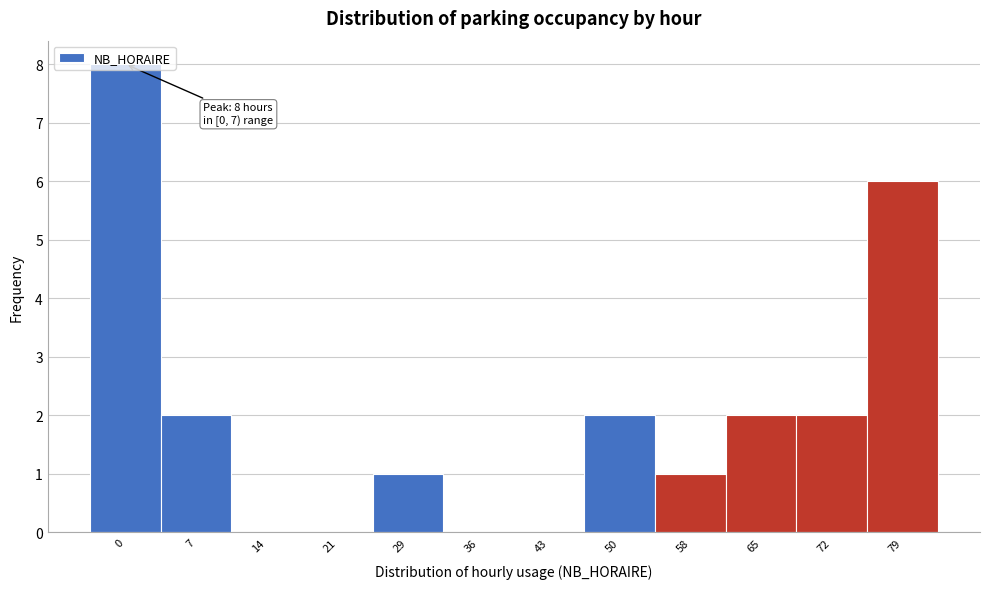

What is the change in value from 14 to 79?

+6